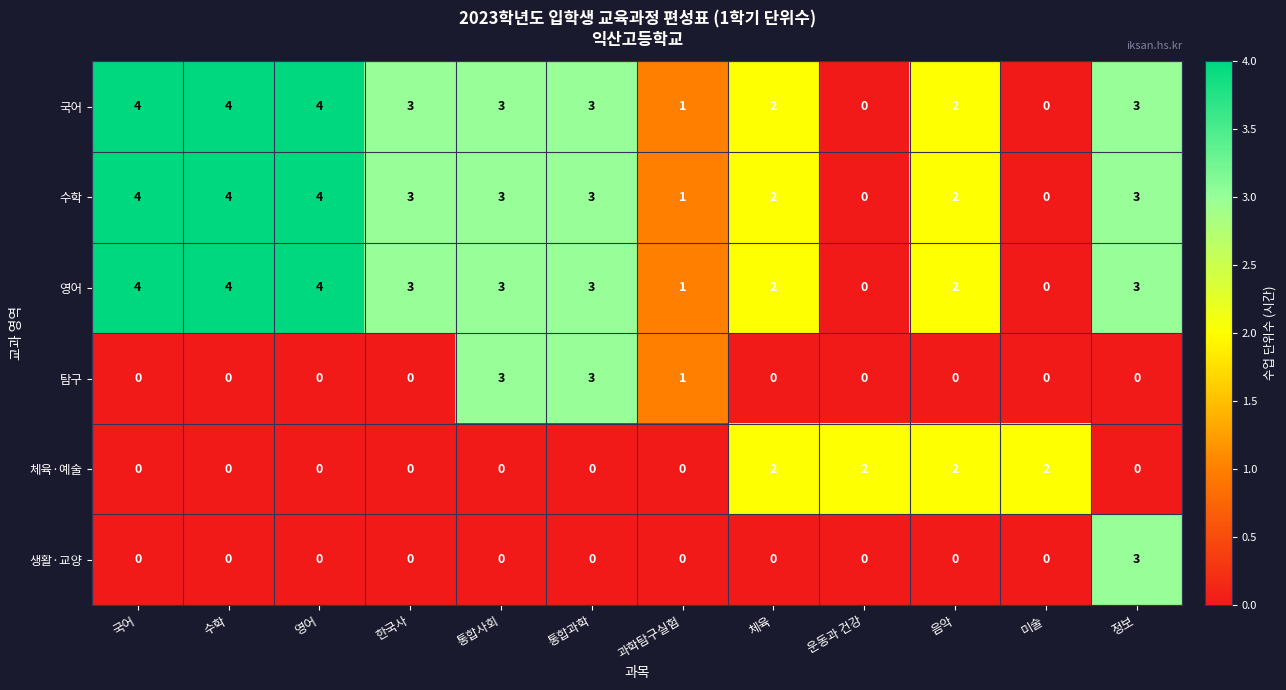

What is the maximum value shown in the chart?

4